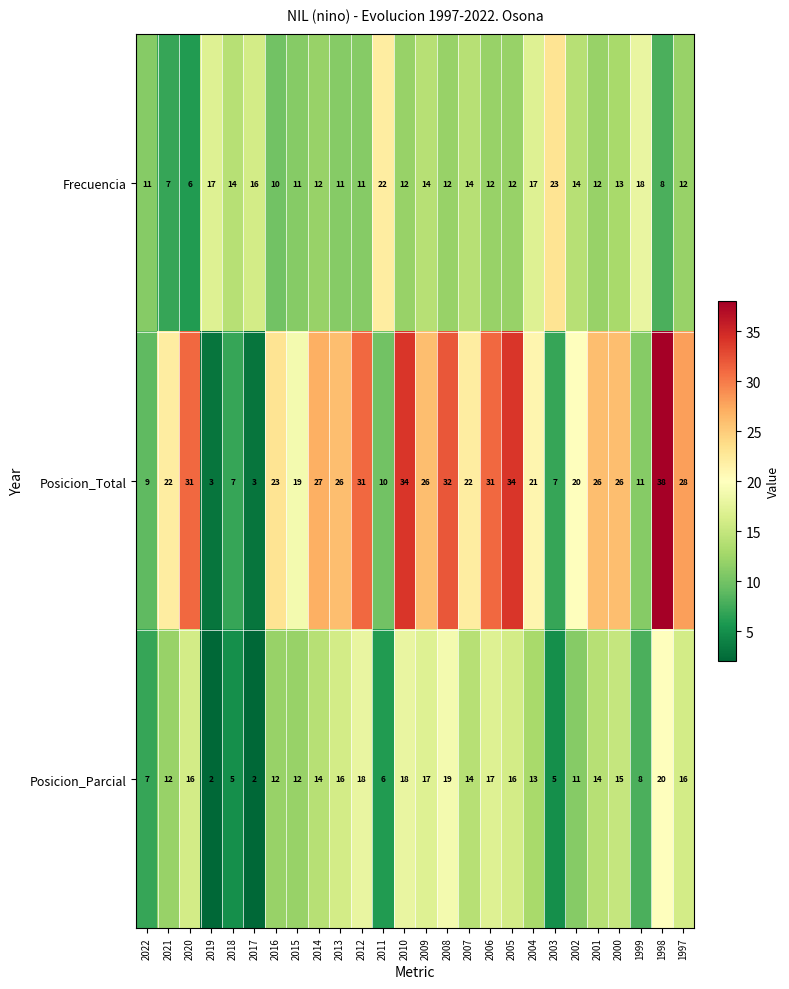

List the series in order of their peak value, lowest first.

Posicion_Parcial, Frecuencia, Posicion_Total